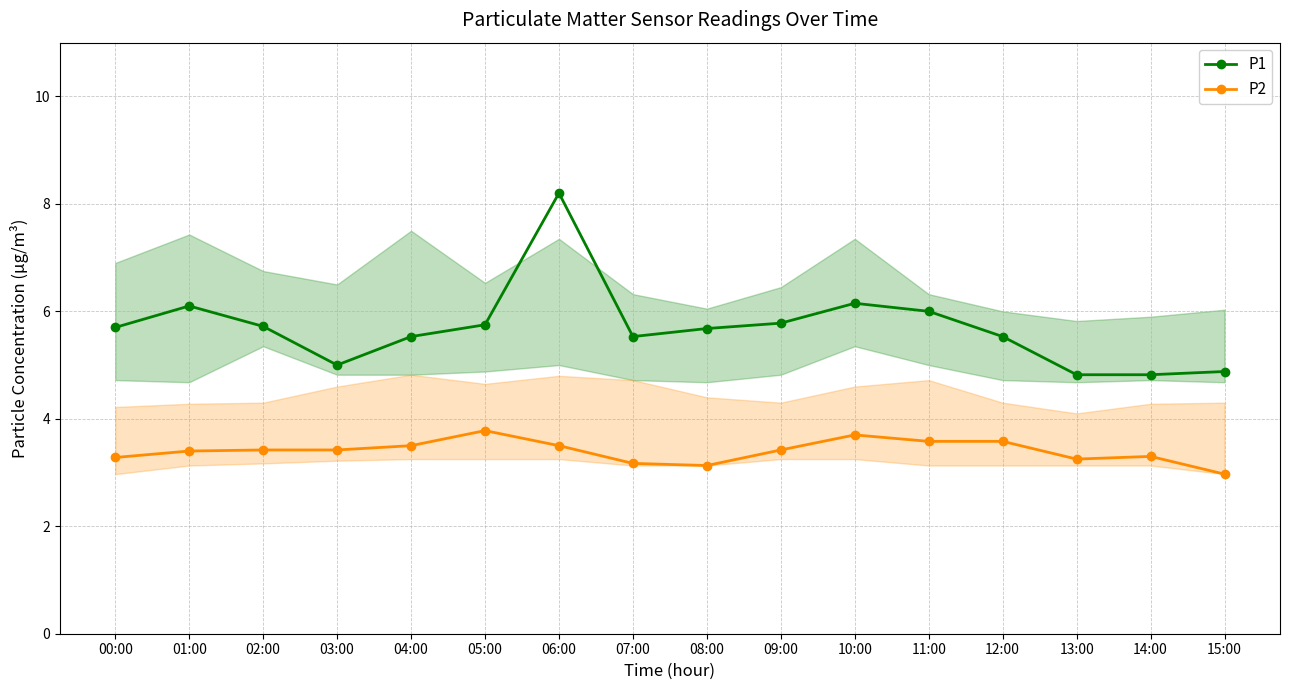

Between 08:00 and 11:00, which series saw the biggest shift?

P2